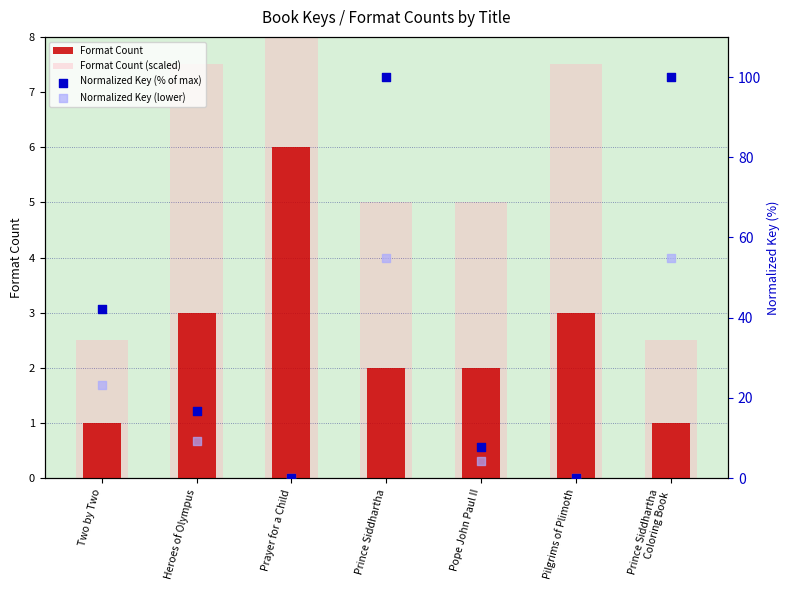

Which series has the largest Y range (max minus min)?

Normalized Key (% of max)